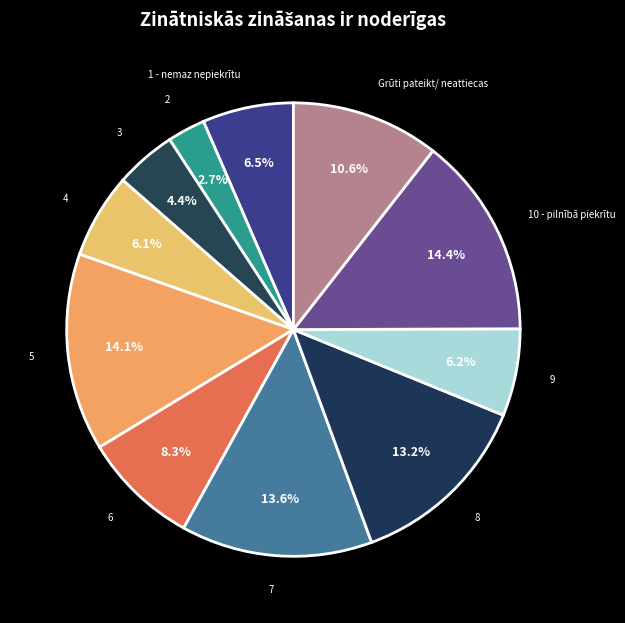

Which category has the smallest portion of the pie?

2